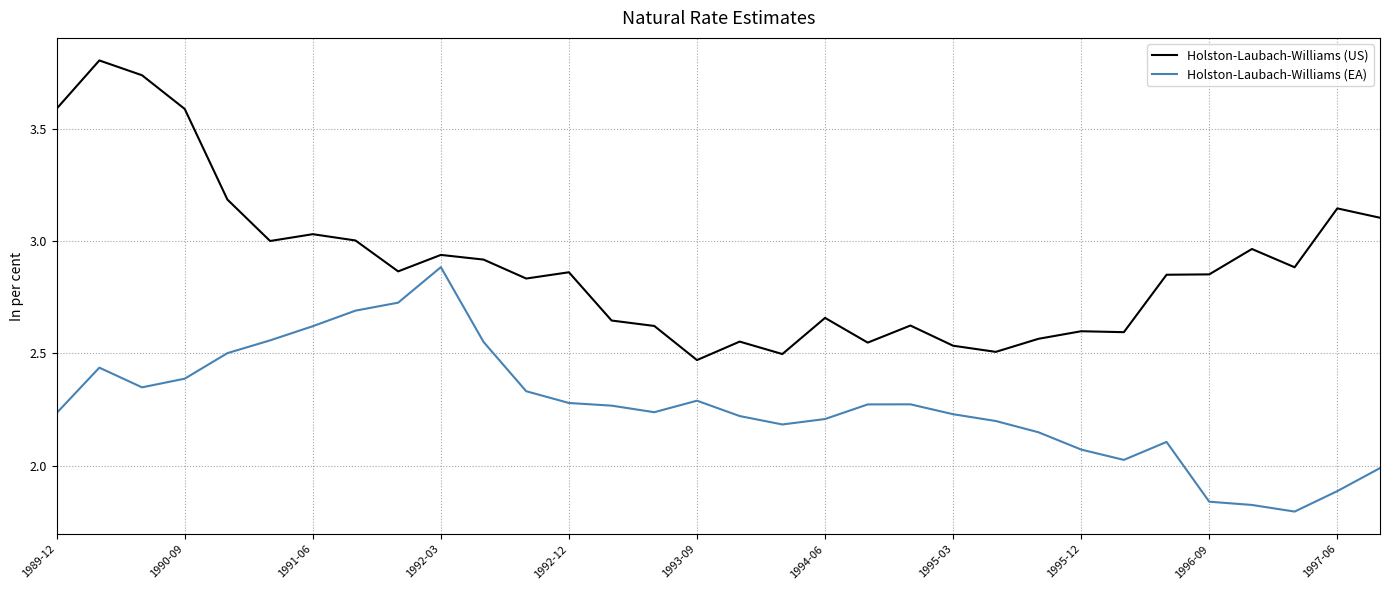

List the series in order of their peak value, lowest first.

Holston-Laubach-Williams (EA), Holston-Laubach-Williams (US)